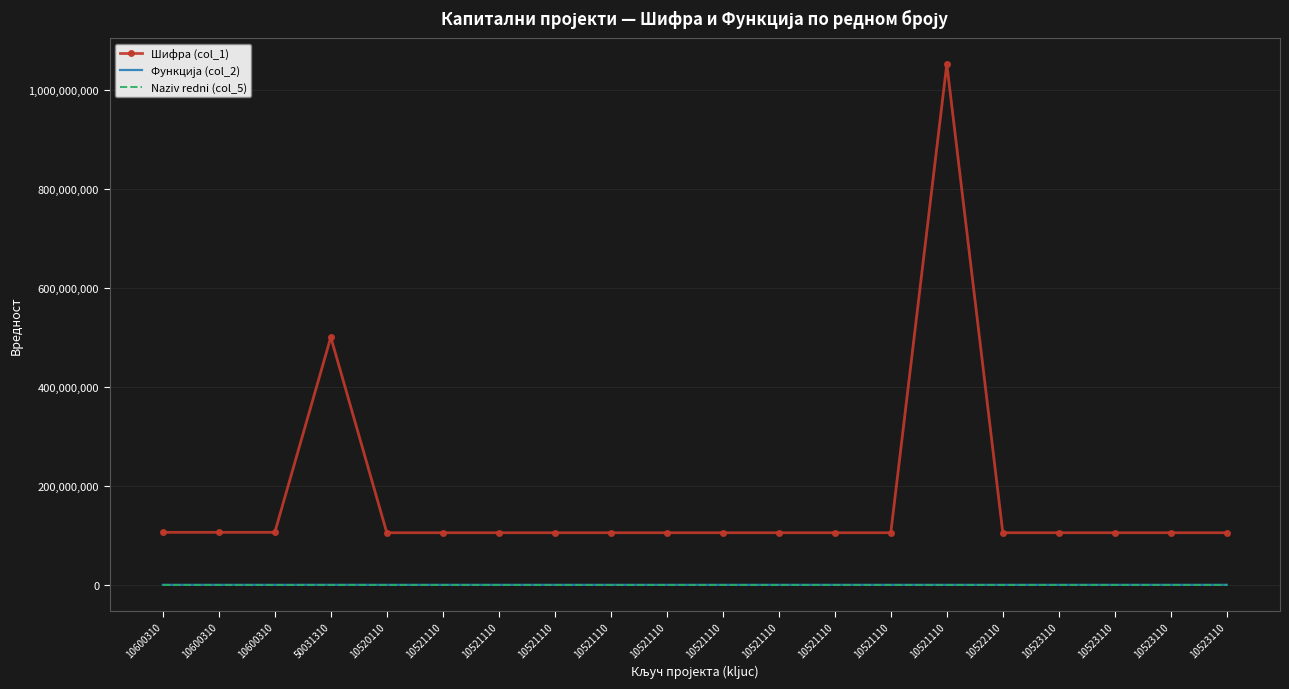

How many lines are shown in the chart?

3